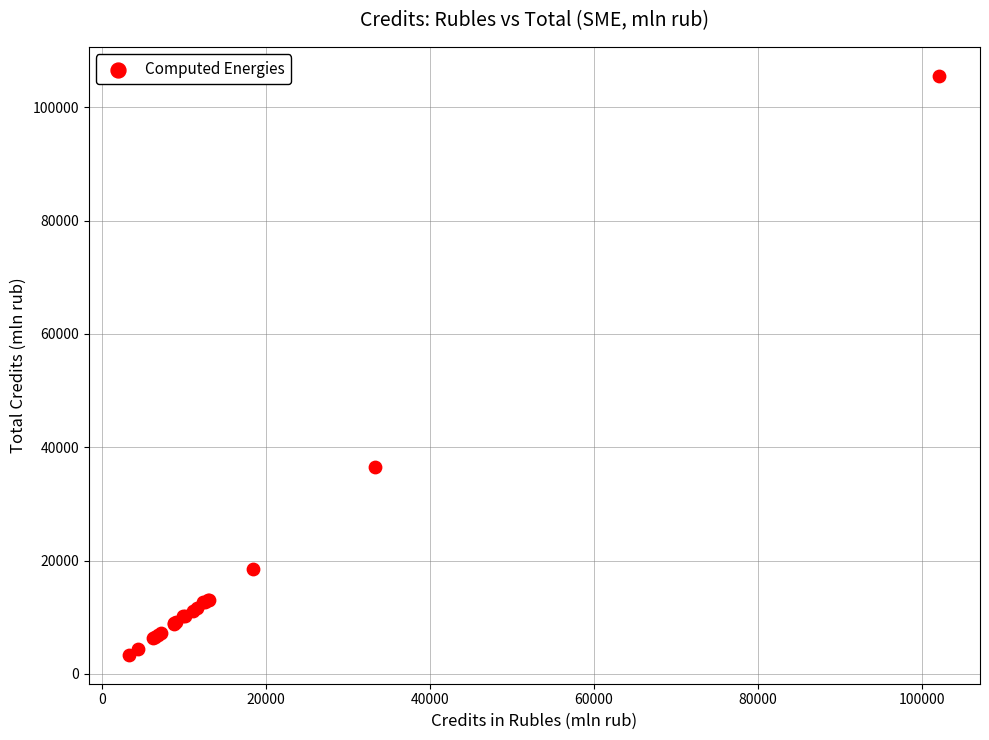

What Y value in the scatter plot is closest to 54454?

36478